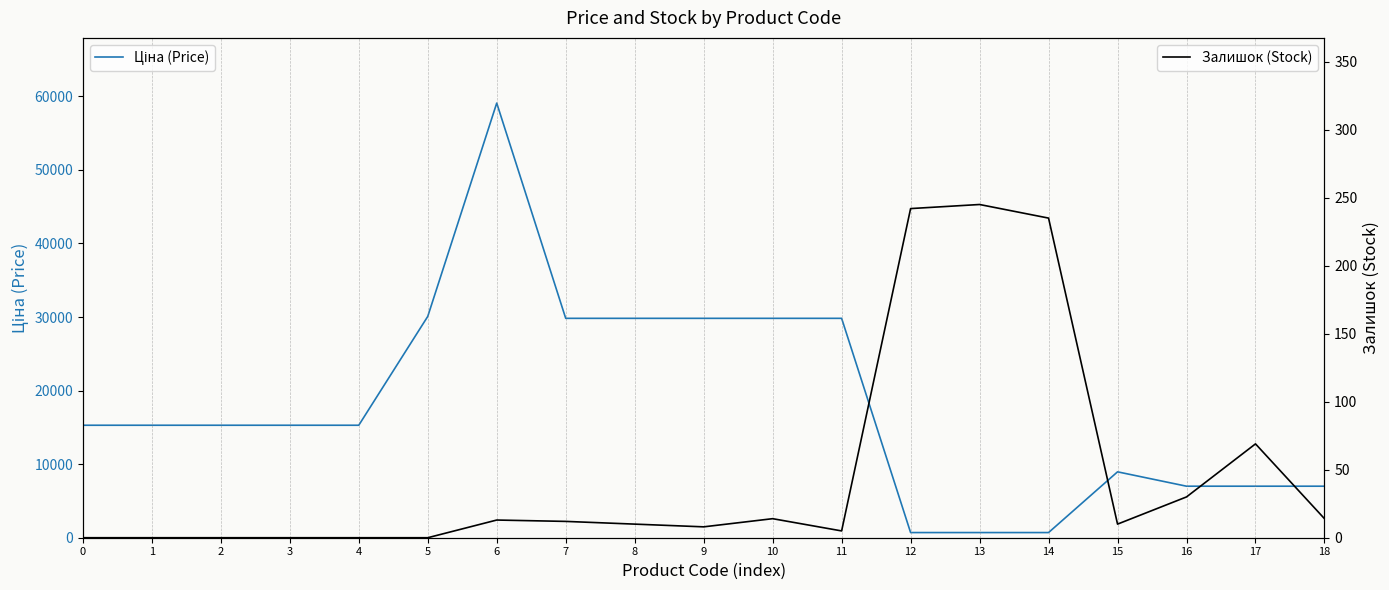

What is the difference between the maximum and second lowest values in the Ціна (Price) series?

58374.3